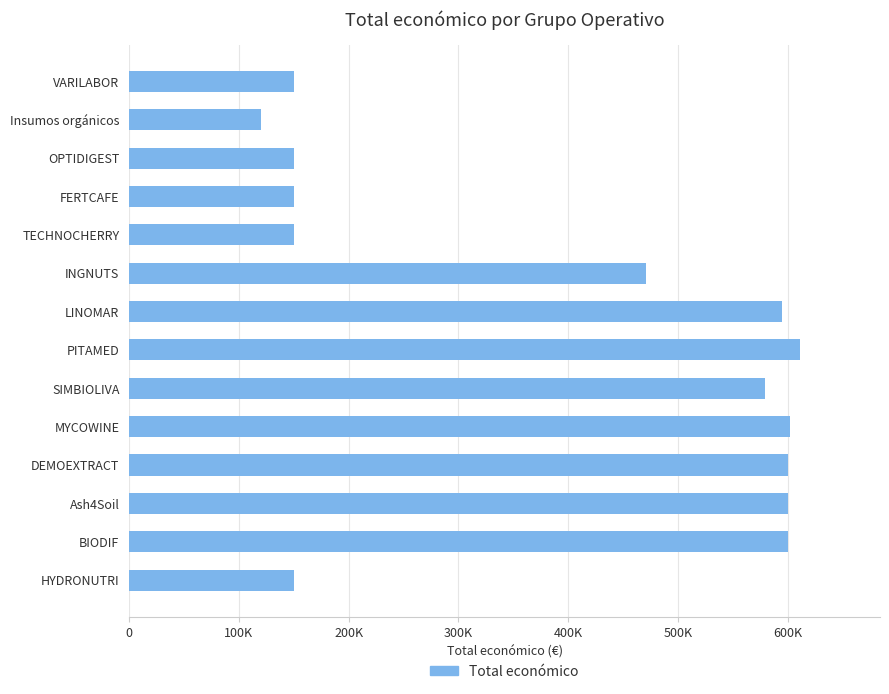

Are the bars horizontal?

Yes